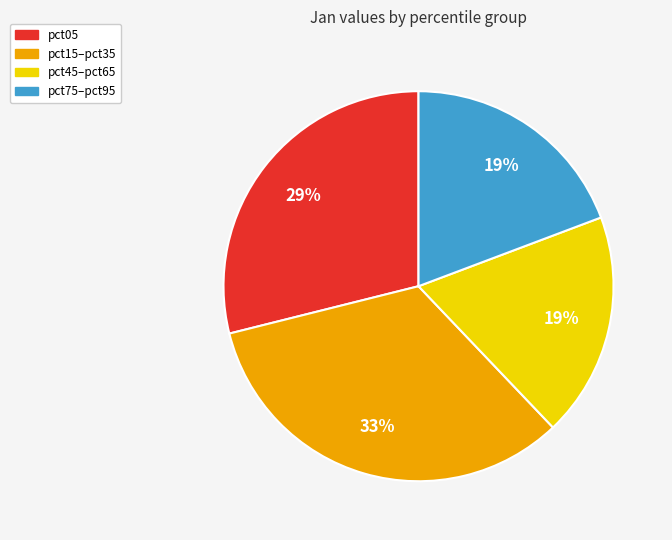

What is the ratio of the value at pct05 to the value at pct15–pct35?

0.9